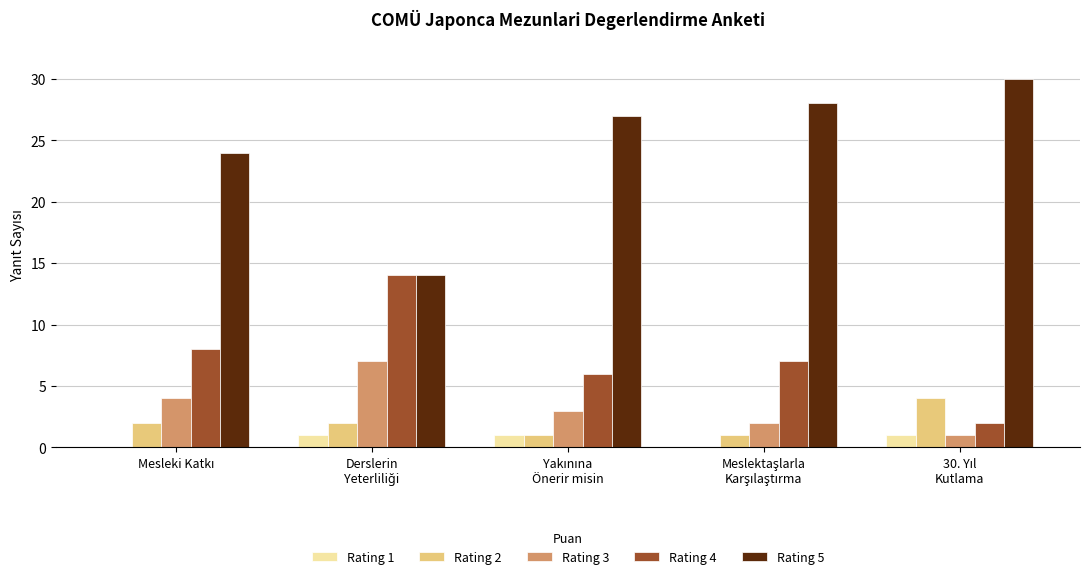

How many groups of bars are there?

5